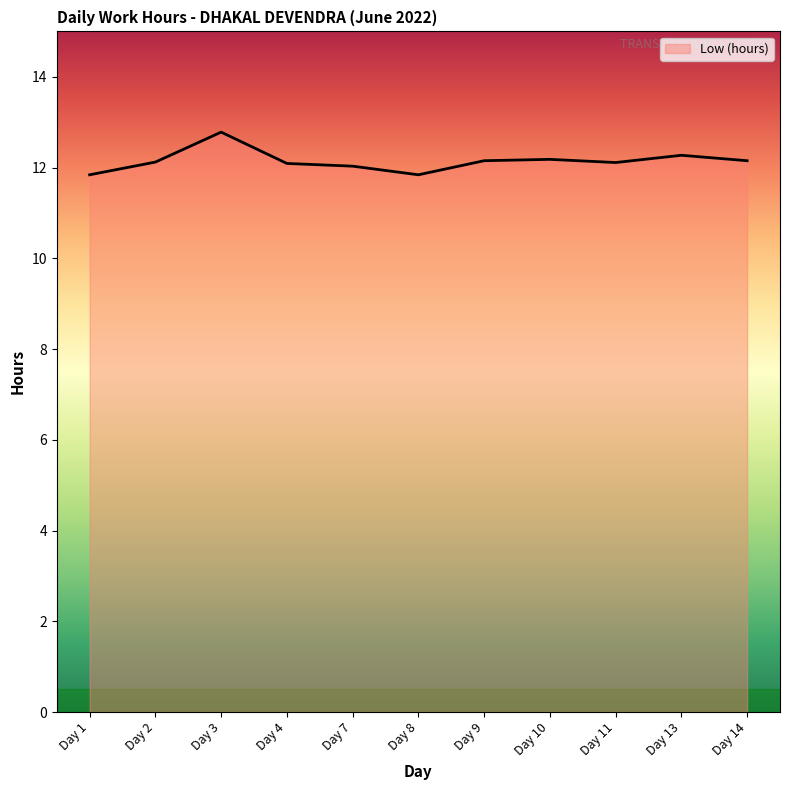

Approximately how many times larger is the value at Day 9 compared to Day 10?

1.0